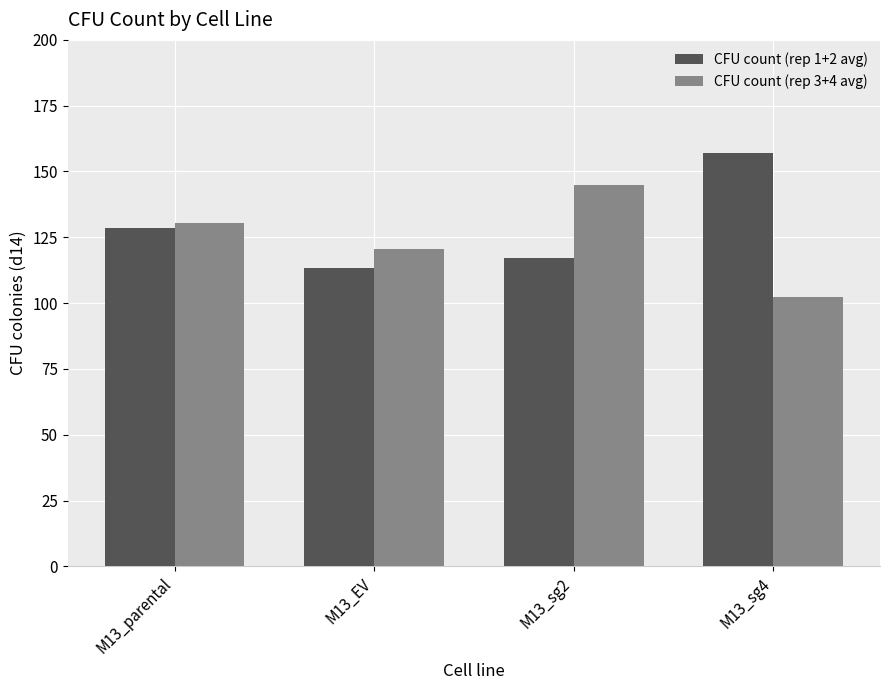

What is the minimum value shown in the chart?

102.5